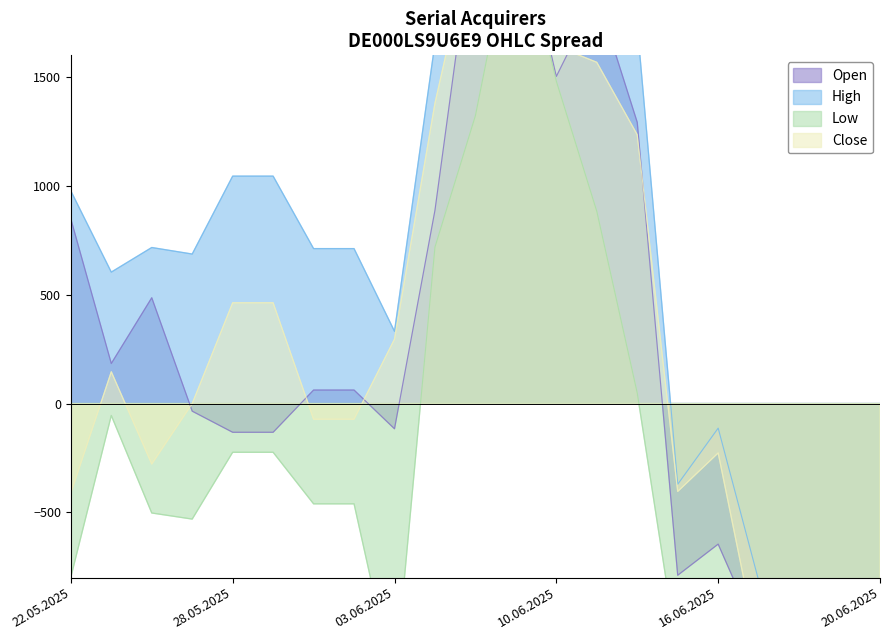

How many lines are shown in the chart?

4